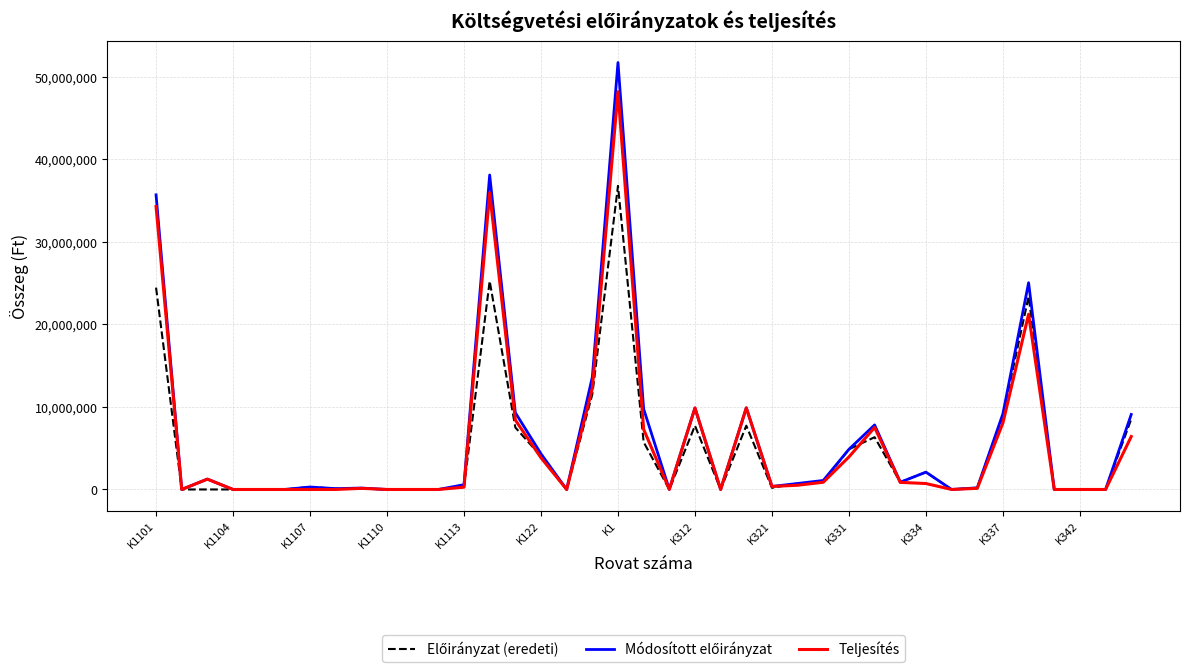

What is the maximum value shown in the chart?

51727468